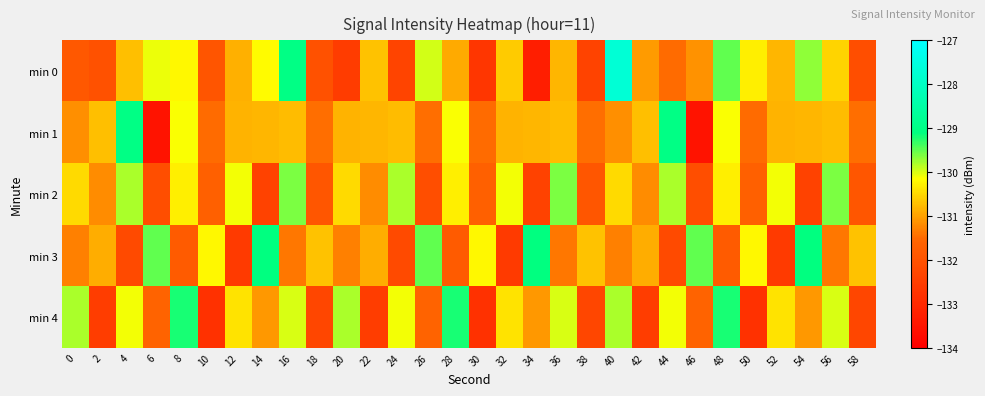

Which series changed the most between 30 and 58?

min 0